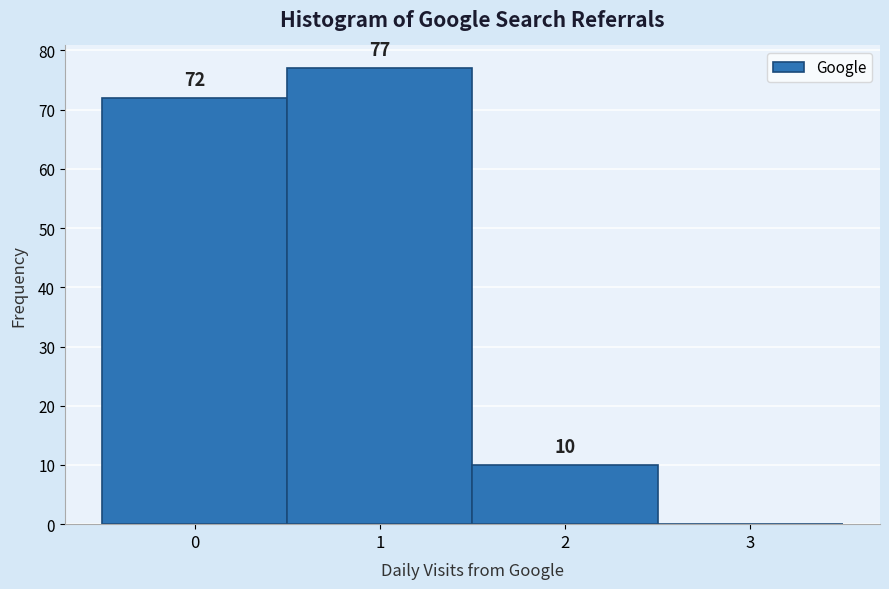

Reading left to right, extract all data points from this chart.

0=72	1=77	2=10	3=0